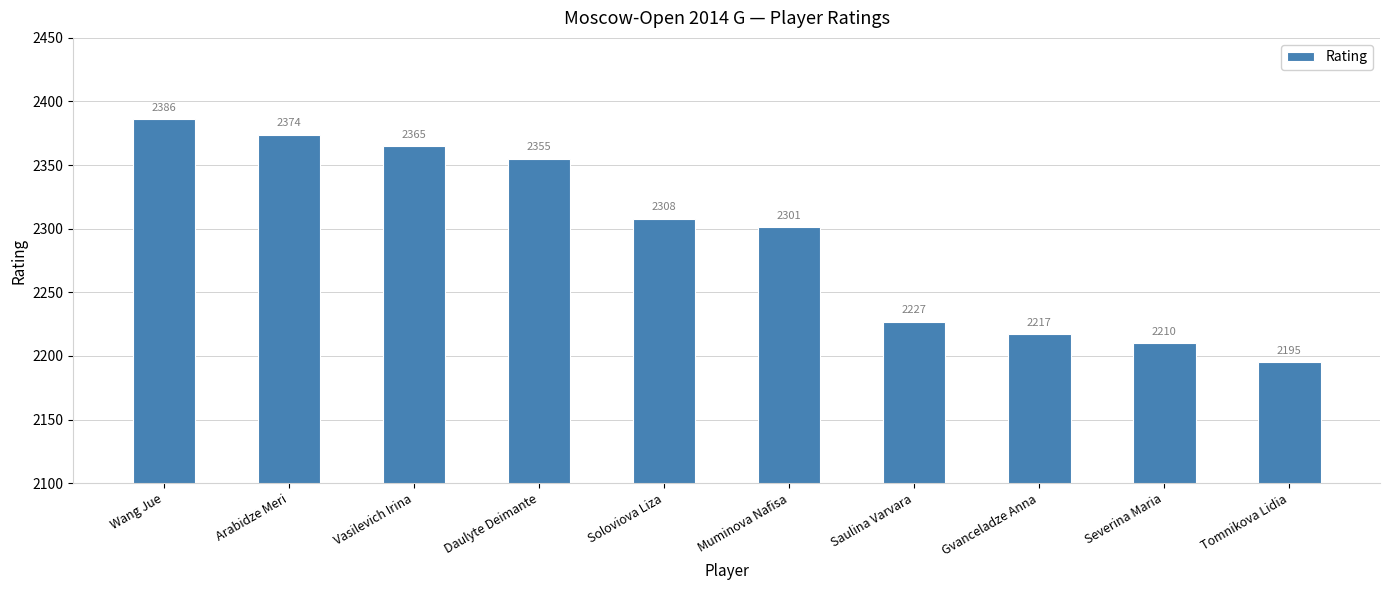

Between Gvanceladze Anna and Daulyte Deimante, which is larger?

Daulyte Deimante